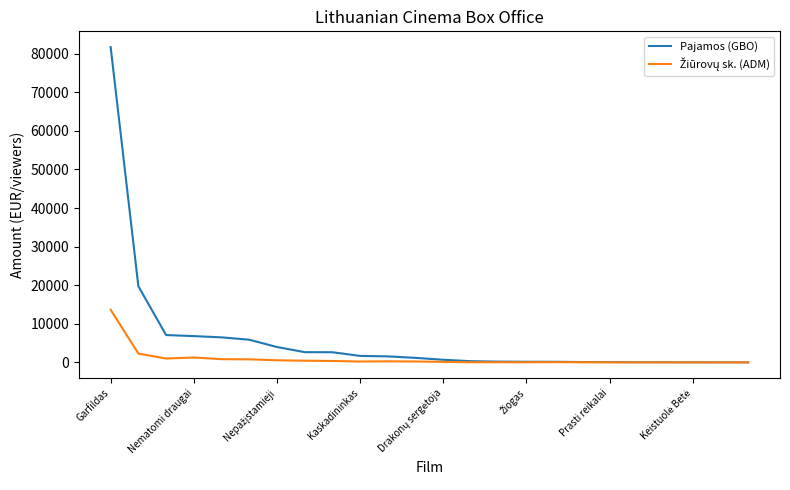

How many lines are shown in the chart?

2